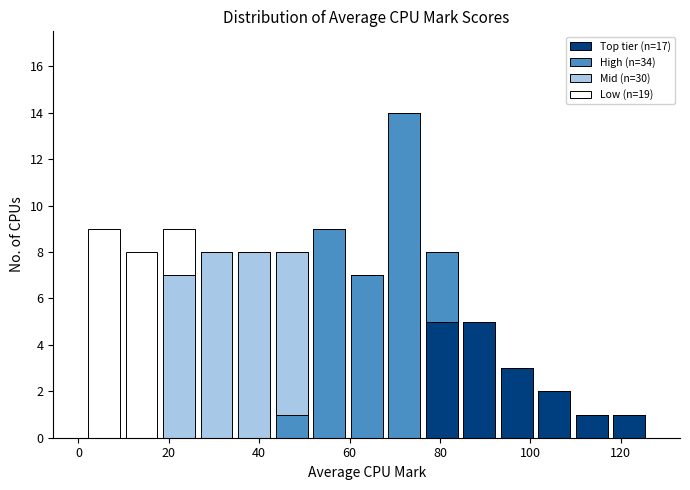

Reading left to right, list every stacked bar in this chart as the range it spans on the x-axis followed by its total height. Neither the bar edges nor the heights are printed on the chart, so give them approximately, as read against the axes.

2 to 10: 9
10 to 18: 8
18 to 26: 9
26 to 34: 8
34 to 44: 8
44 to 52: 8
52 to 60: 9
60 to 68: 7
68 to 76: 14
76 to 84: 8
84 to 92: 5
92 to 102: 3
102 to 110: 2
110 to 118: 1
118 to 126: 1